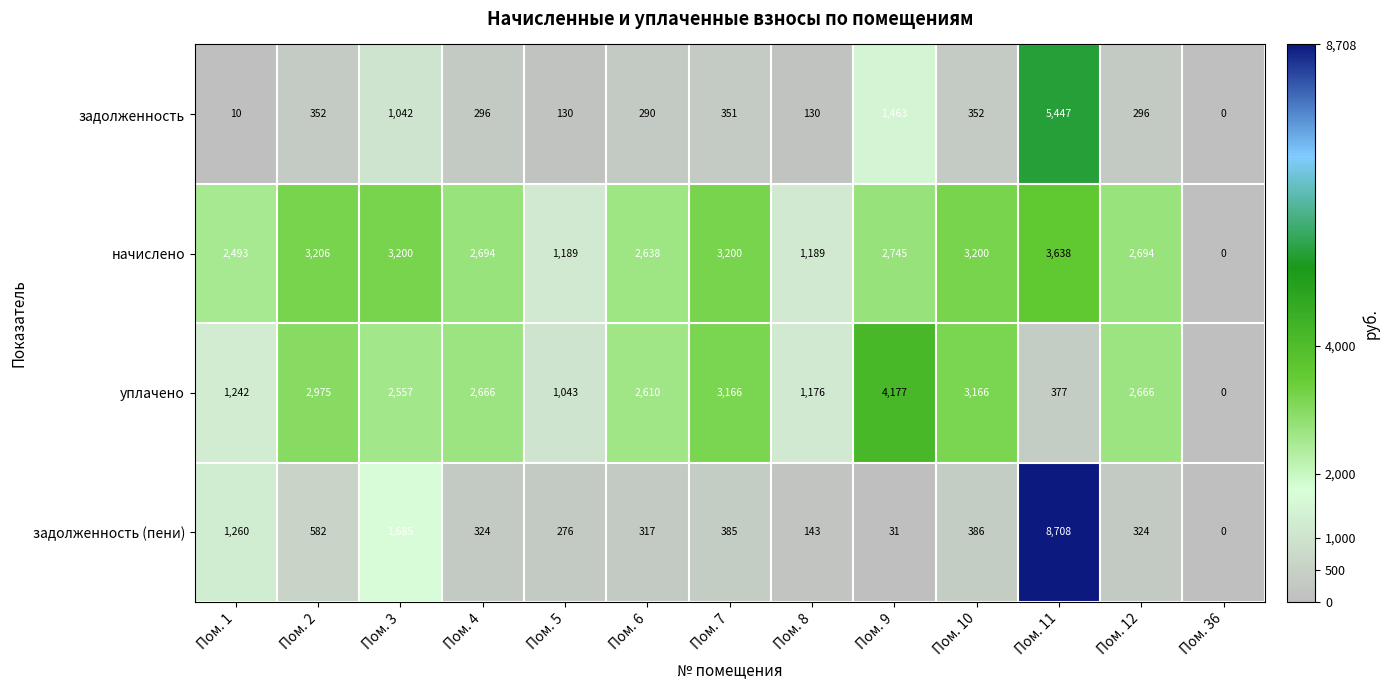

Is it true that начислено equals 3974 at Пом. 1?

False